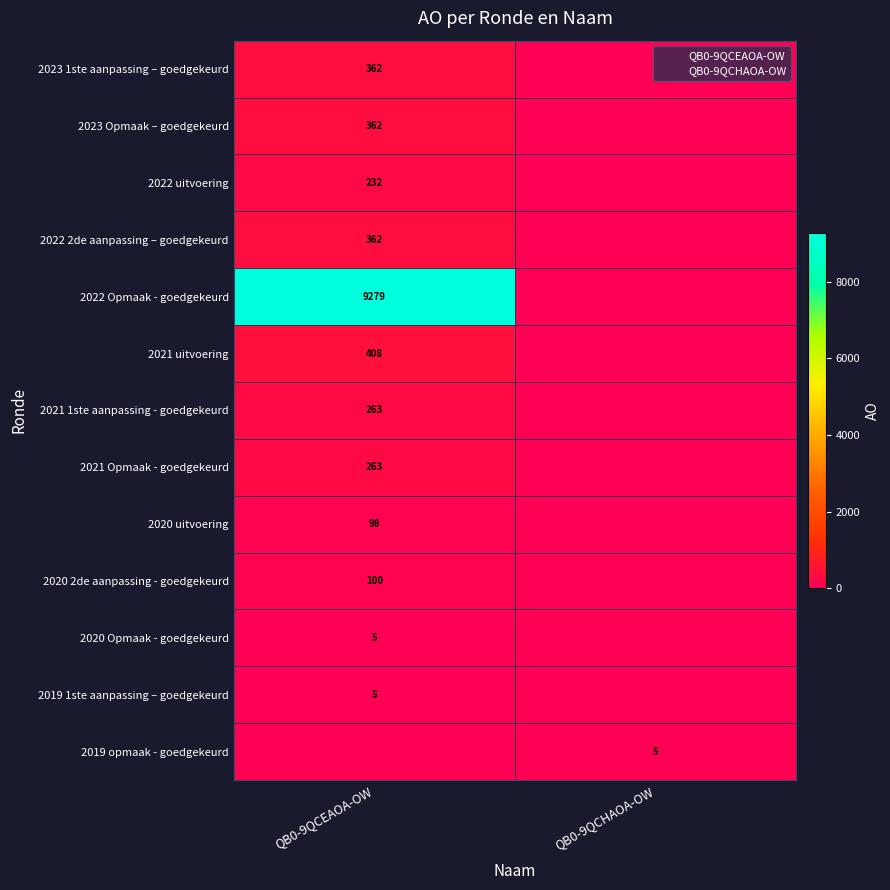

How many values in 2020 2de aanpassing - goedgekeurd are above zero?

1